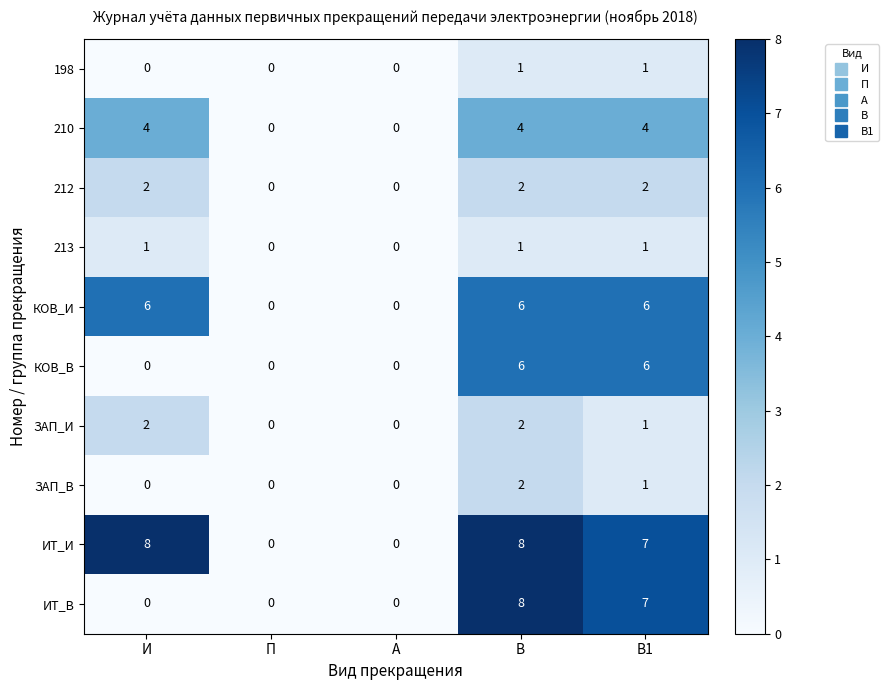

Is it true that 198 equals -1 at А?

False